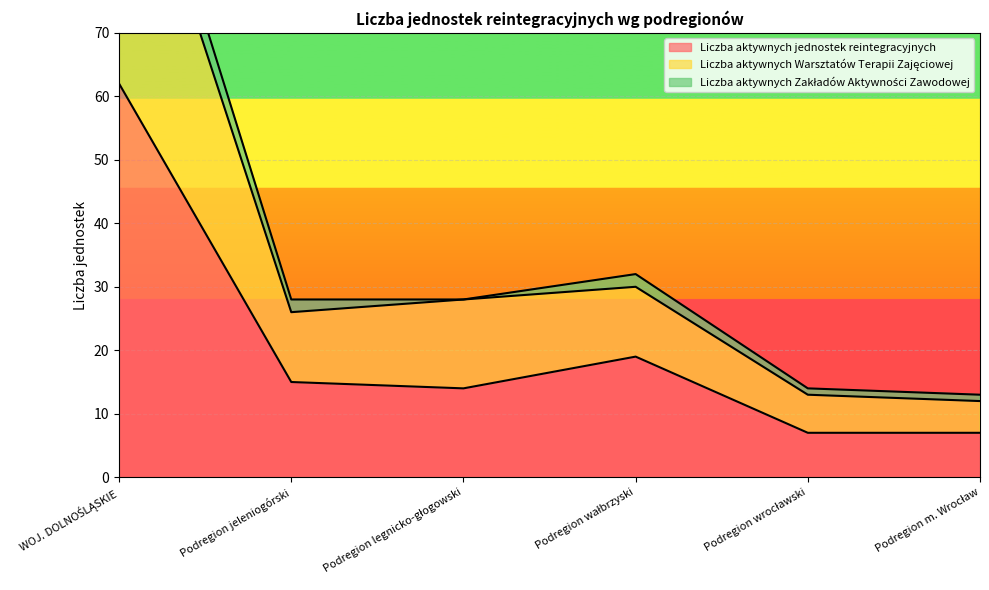

The Liczba aktywnych jednostek reintegracyjnych series shows 15 at Podregion jeleniogórski. True or false?

True